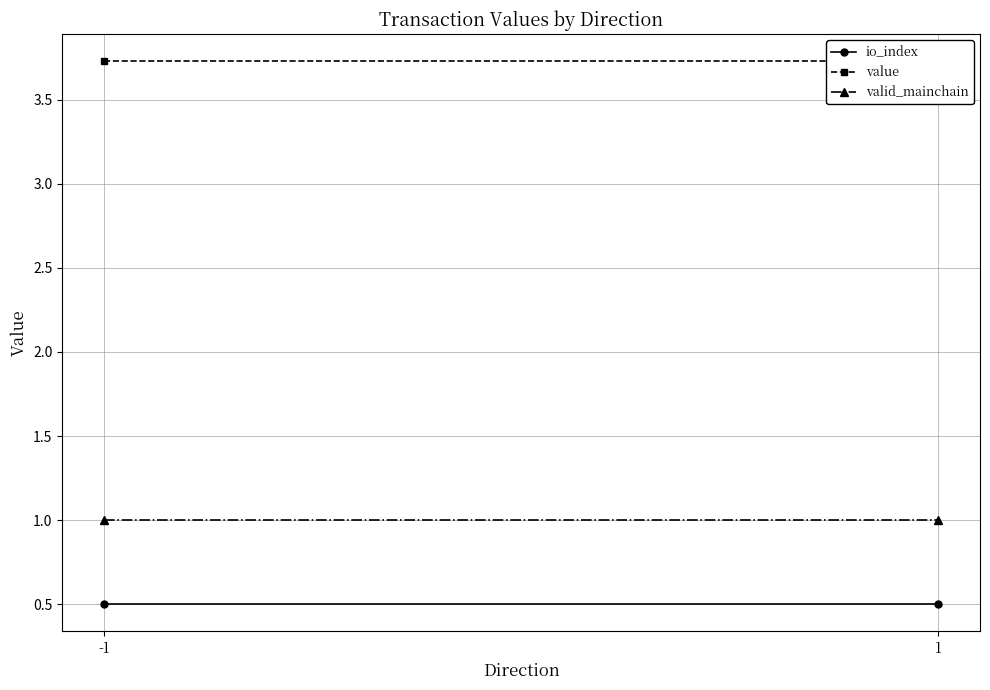

Which series has the widest spread of values?

io_index